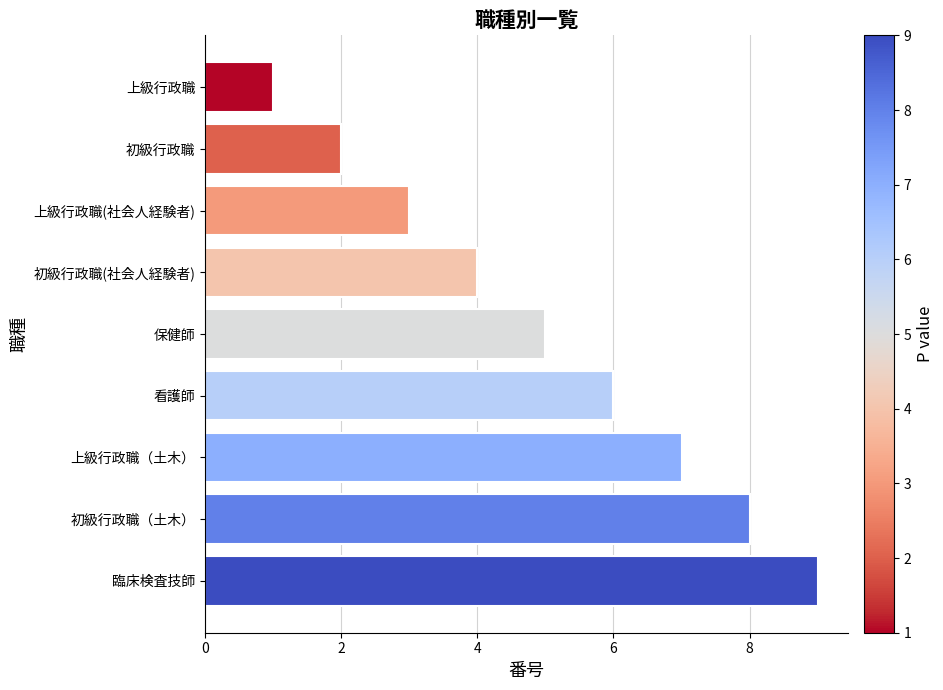

The value at 看護師 is 6. True or false?

True